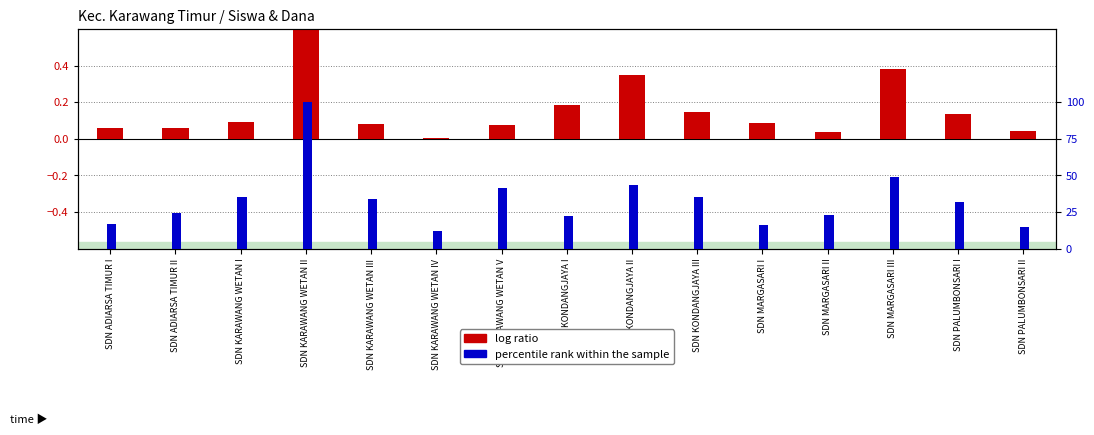

What is the average value of the percentile rank within the sample series?

0.3